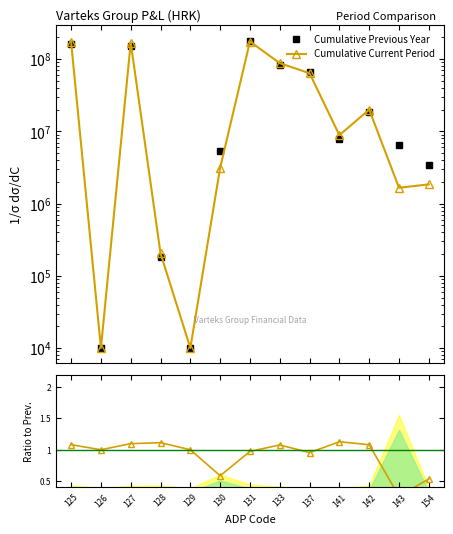

Reading left to right, what are all the values shown in this chart?

Cumulative Previous Year: 125=160025427.0	126=10000.0	127=154476499.0	128=183907.0	129=10000.0	130=5365021.0	131=180446271.0	133=81801175.0	137=67004201.0	141=7858956.0	142=18540695.0	143=6420072.0	154=3456147.0
Cumulative Current Period: 125=173004499.0	126=10000.0	127=169660074.0	128=204669.0	129=10000.0	130=3139756.0	131=175589670.0	133=88108331.0	137=63921310.0	141=8862871.0	142=20035812.0	143=1657613.0	154=1845477.0
Ratio Current/Previous: 125=1.1	126=1.0	127=1.1	128=1.1	129=1.0	130=0.6	131=1.0	133=1.1	137=1.0	141=1.1	142=1.1	143=0.3	154=0.5